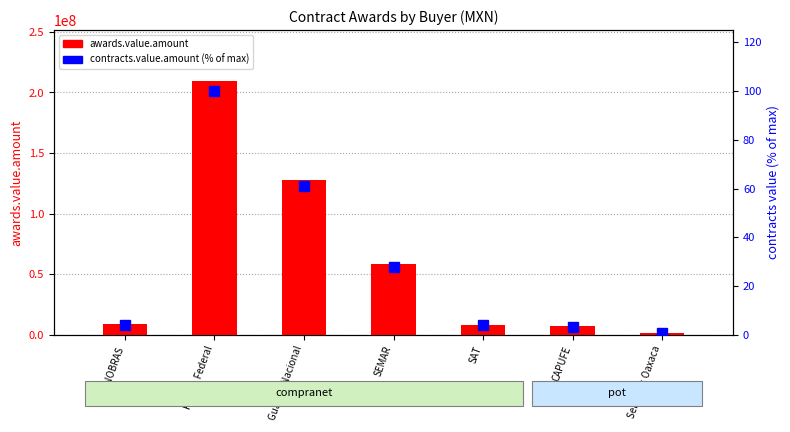

List the series in order of their overall mean, lowest first.

contracts.value.amount, awards.value.amount